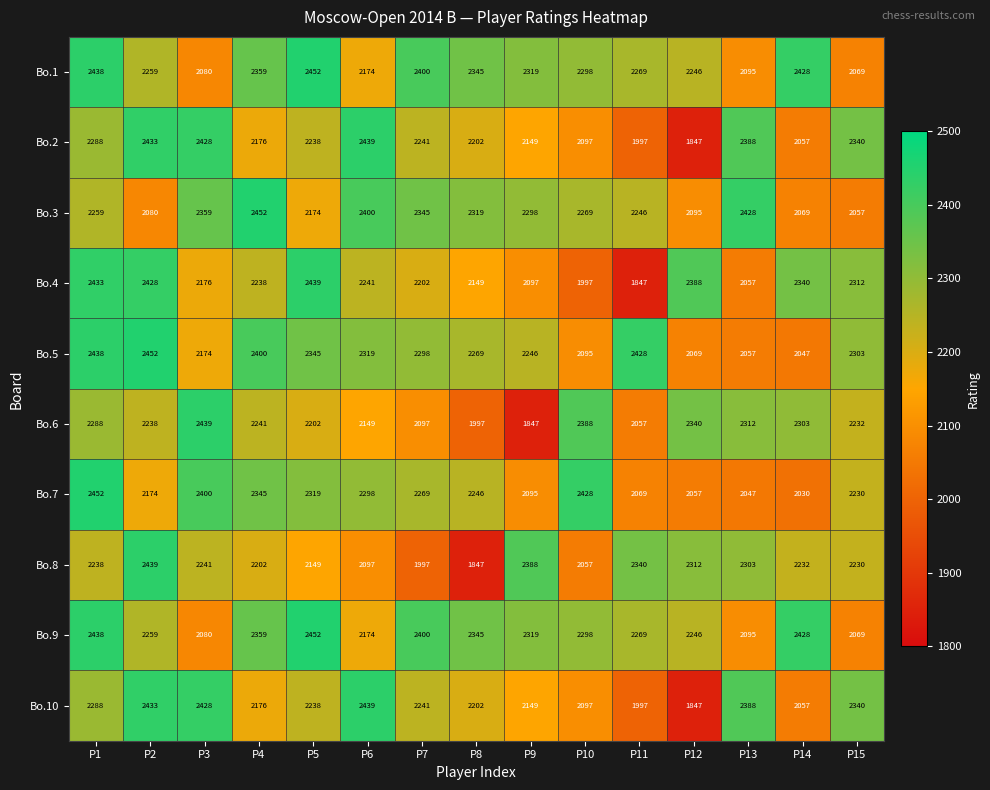

What is the greatest value displayed?

2452